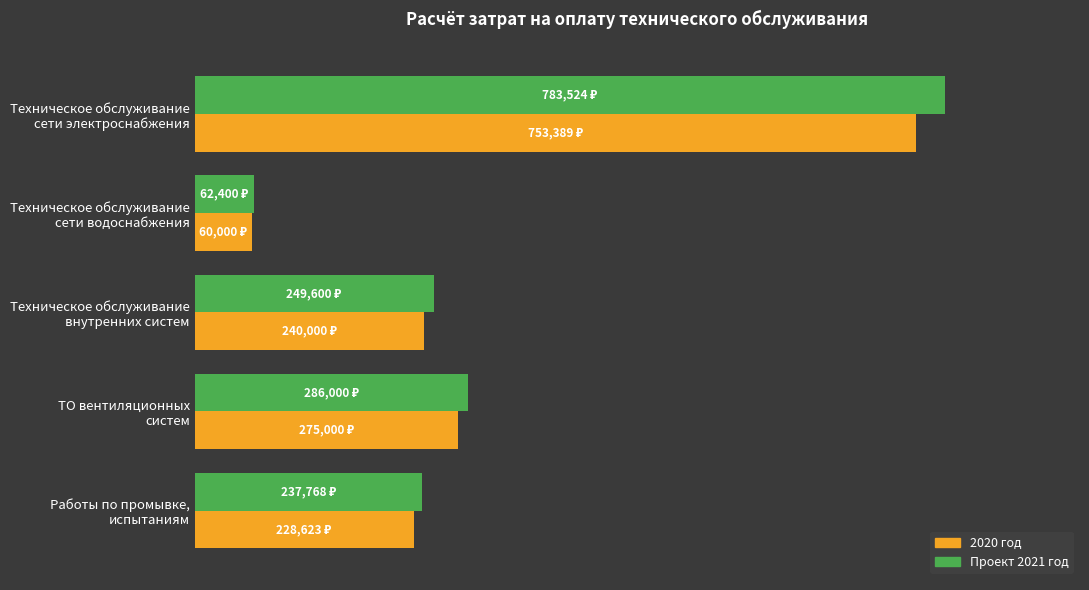

At which label does Проект 2021 год reach its minimum?

Техническое обслуживание
сети водоснабжения